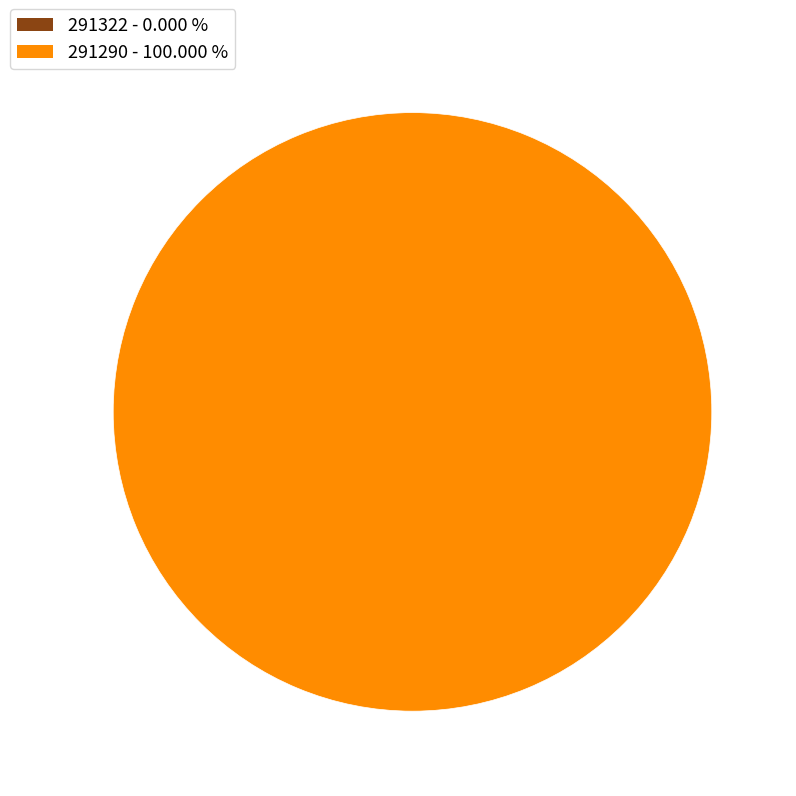

What is the largest slice in the pie chart?

291290